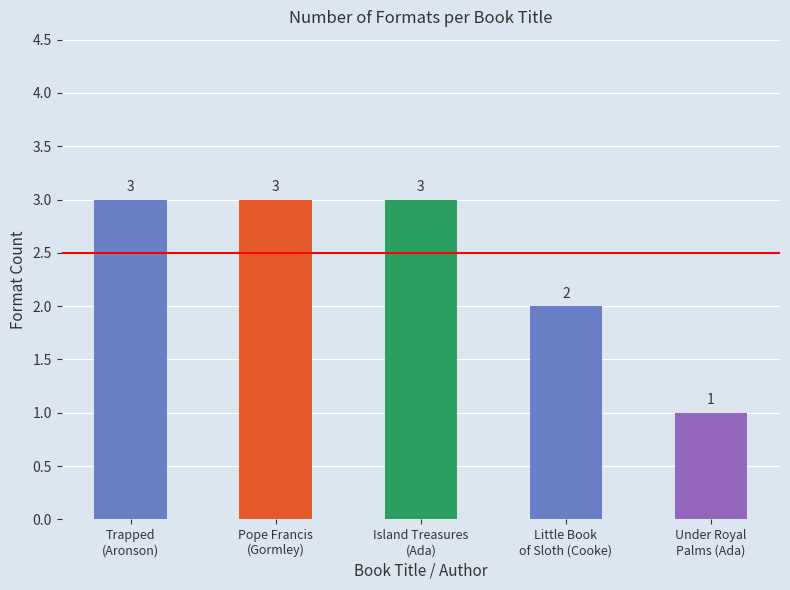

Reading left to right, what are all the values shown in this chart?

Trapped
(Aronson)=3	Pope Francis
(Gormley)=3	Island Treasures
(Ada)=3	Little Book
of Sloth (Cooke)=2	Under Royal
Palms (Ada)=1